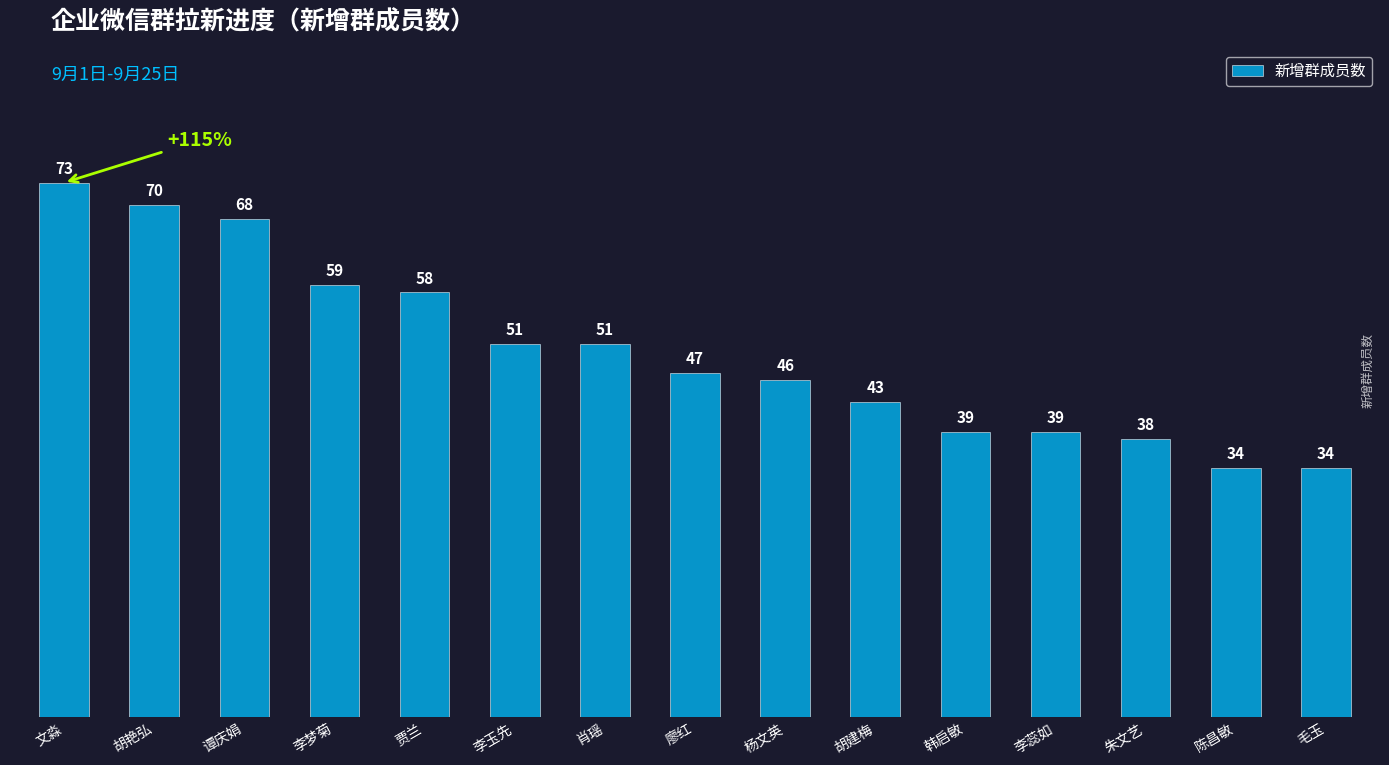

How many categories are shown in the chart?

15